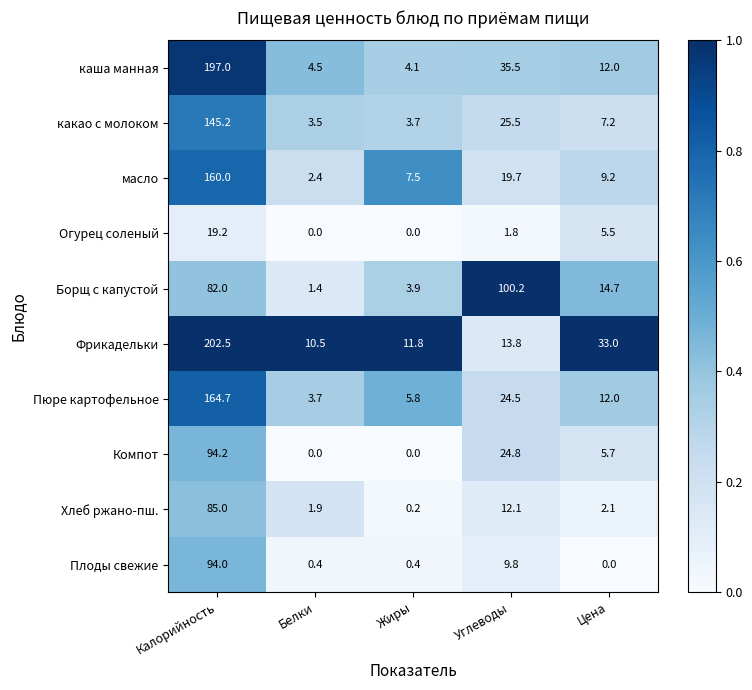

Is it true that Компот equals 94.2 at Калорийность?

True